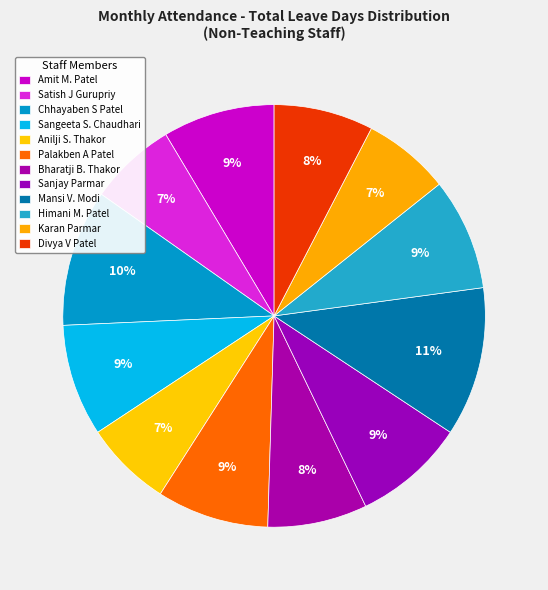

What percentage do Sanjay Parmar and Bharatji B. Thakor together represent?

16.2%